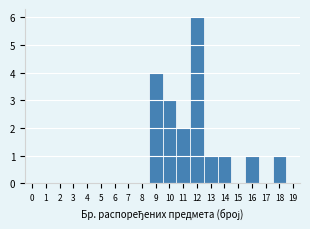

What is the height of the bar covering 15.5 to 16.5 on the x-axis? The values are not printed on the chart, so give them approximately, as read against the axis.

1